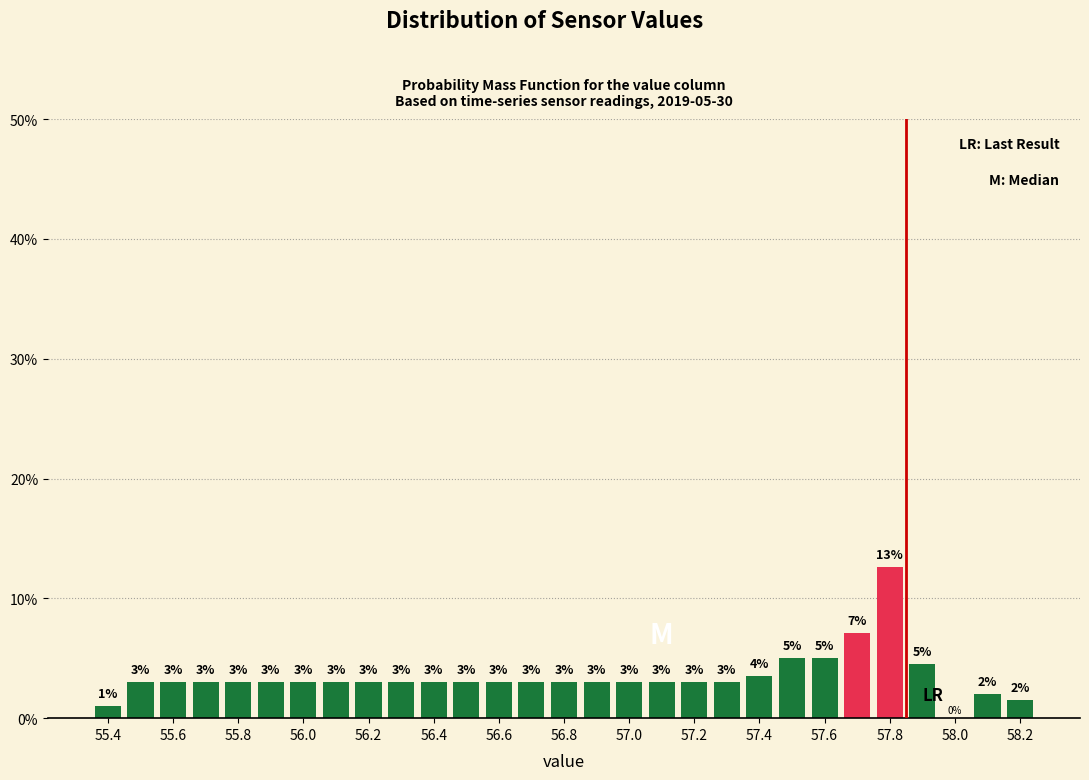

Over which range of the x-axis is the bar tallest?

57.75 to 57.85